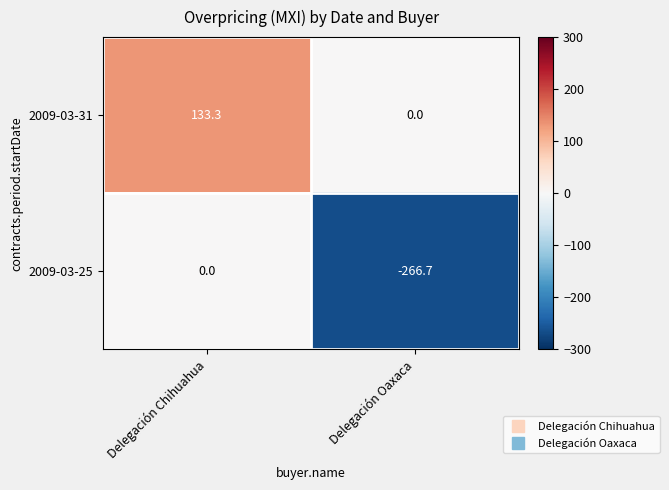

At which label is 2009-03-25 closest to -133?

Delegación Chihuahua